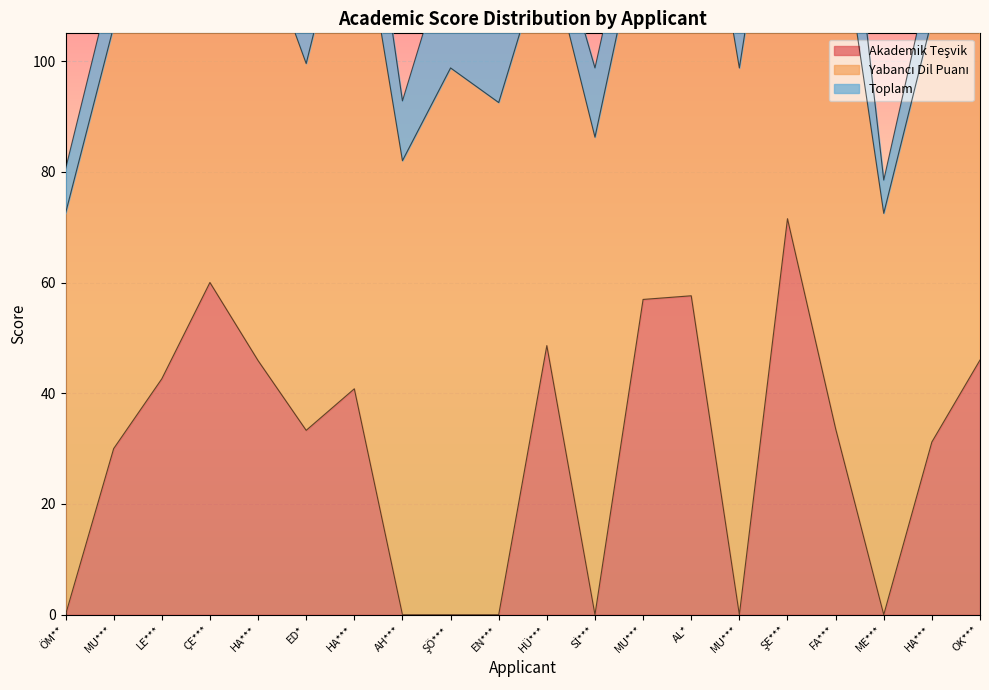

Reading right to left, transcribe all the data shown in this chart.

Akademik Teşvik: 46.0	31.2	0.0	33.6	71.5	0.0	57.6	56.9	0.0	48.6	0.0	0.0	0.0	40.8	33.3	45.9	60.0	42.6	30.0	0.0
Yabancı Dil Puanı: 88.8	76.2	72.5	97.5	82.5	98.8	92.5	70.0	86.2	72.5	92.5	98.8	82.0	93.8	66.2	77.5	77.5	83.8	76.2	72.5
Toplam: 22.9	9.7	6.0	23.5	19.2	20.5	20.1	11.0	12.5	7.8	16.0	22.5	10.8	18.1	6.0	17.4	11.5	17.4	9.5	8.0